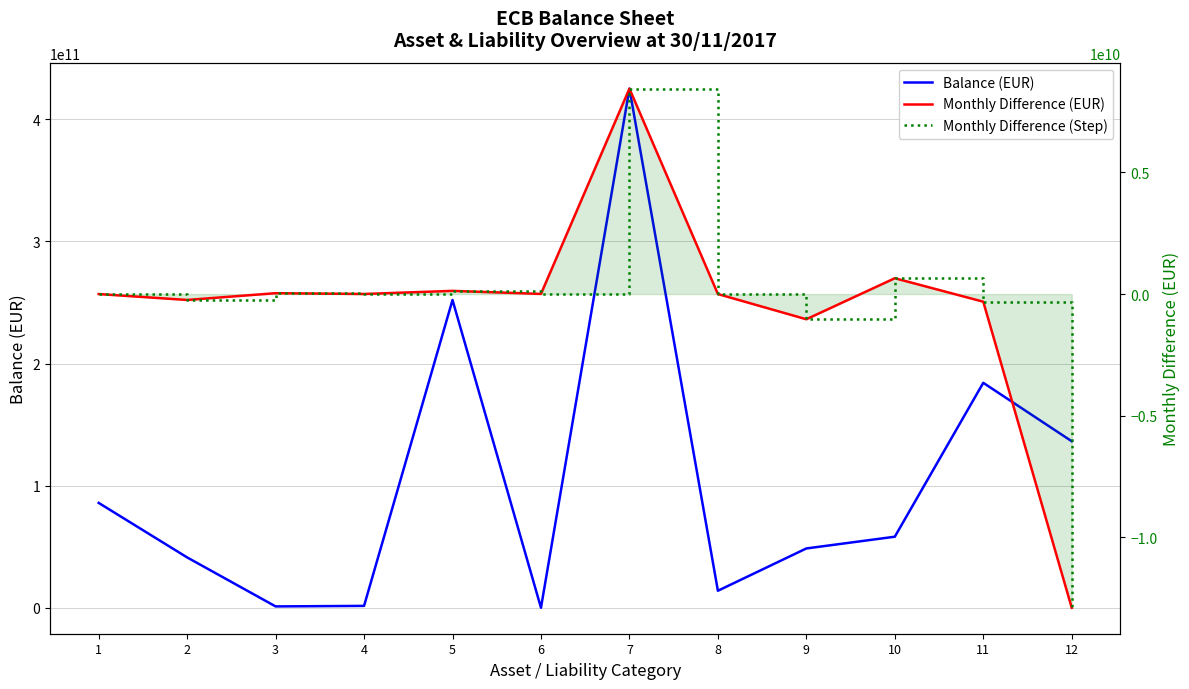

Where does the Monthly Difference (EUR) series first go above 2817225?

3